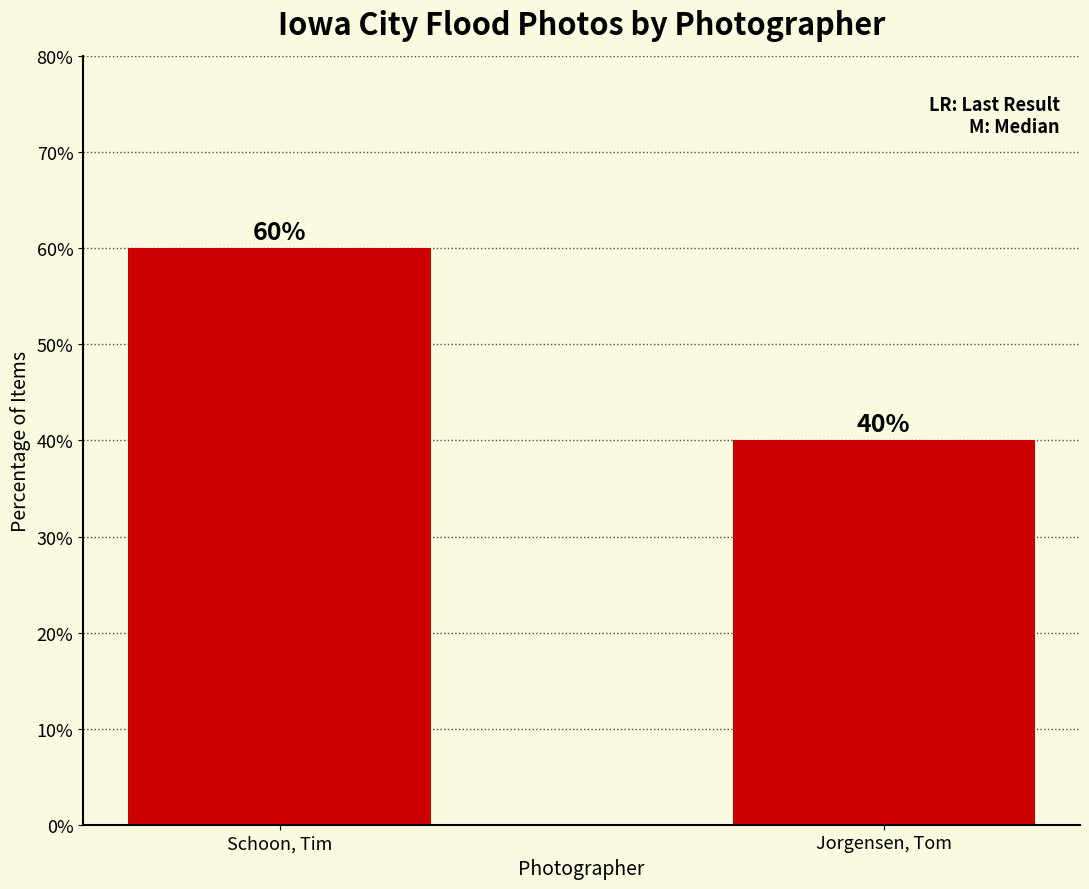

What is the difference between the maximum and minimum values?

20